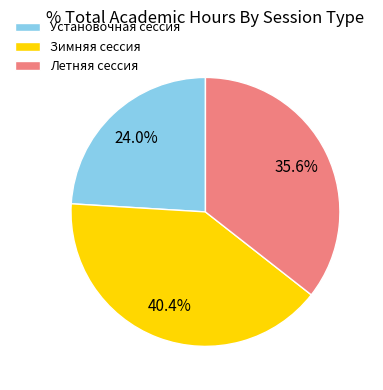

What is the ratio of the value at Летняя сессия to the value at Зимняя сессия?

0.9